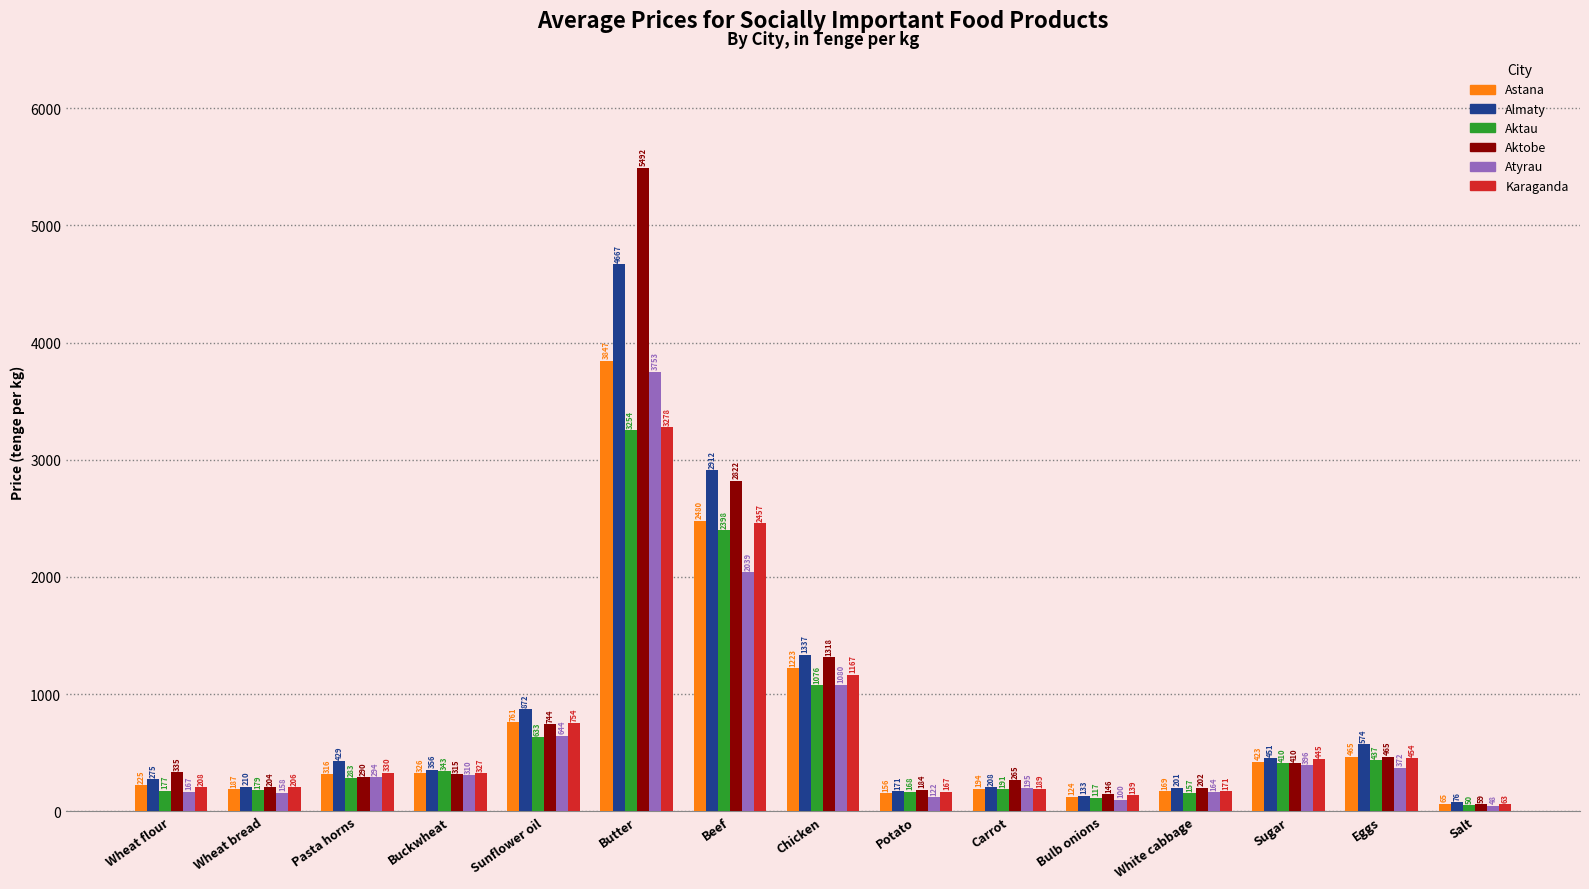

What are all the series names shown in the legend?

Astana, Almaty, Aktau, Aktobe, Atyrau, Karaganda